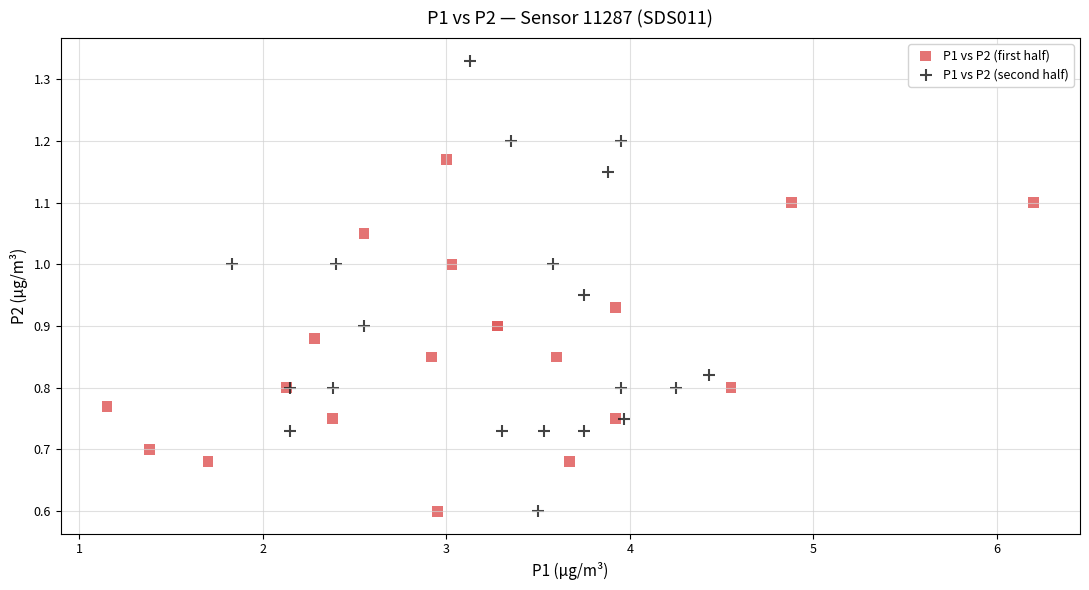

Which series contains the highest Y value?

P1 vs P2 (second half)